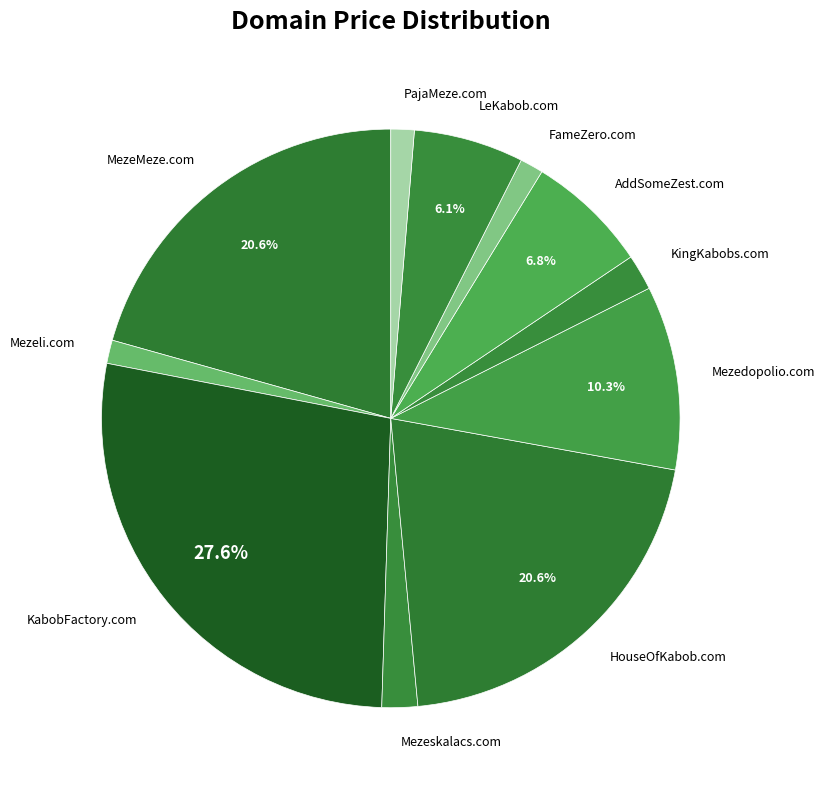

What portion of the pie excludes HouseOfKabob.com?

79.4%